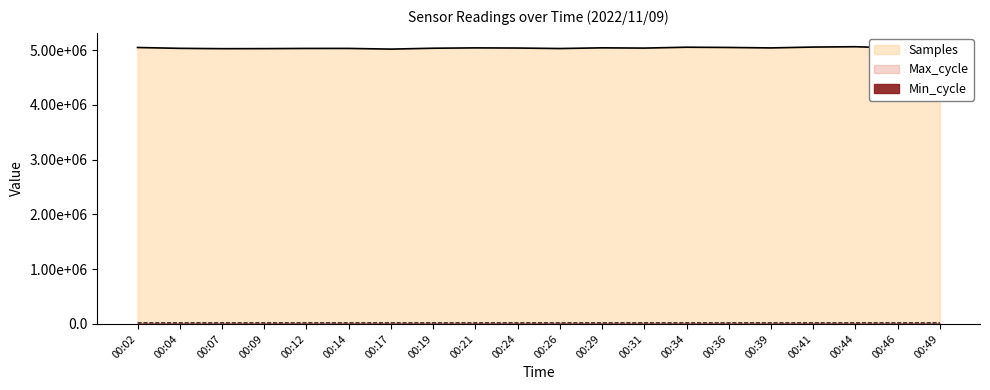

Which series changed the most between 00:29 and 00:41?

Samples